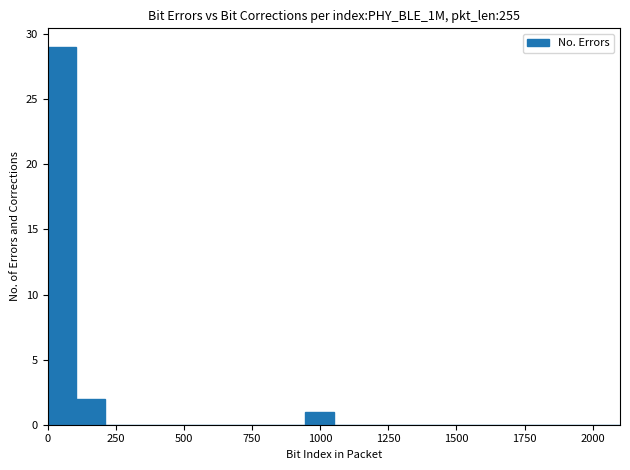

Around what value on the x-axis is the tallest bar? Give the approximate position of its centre, as read against the axis.

50